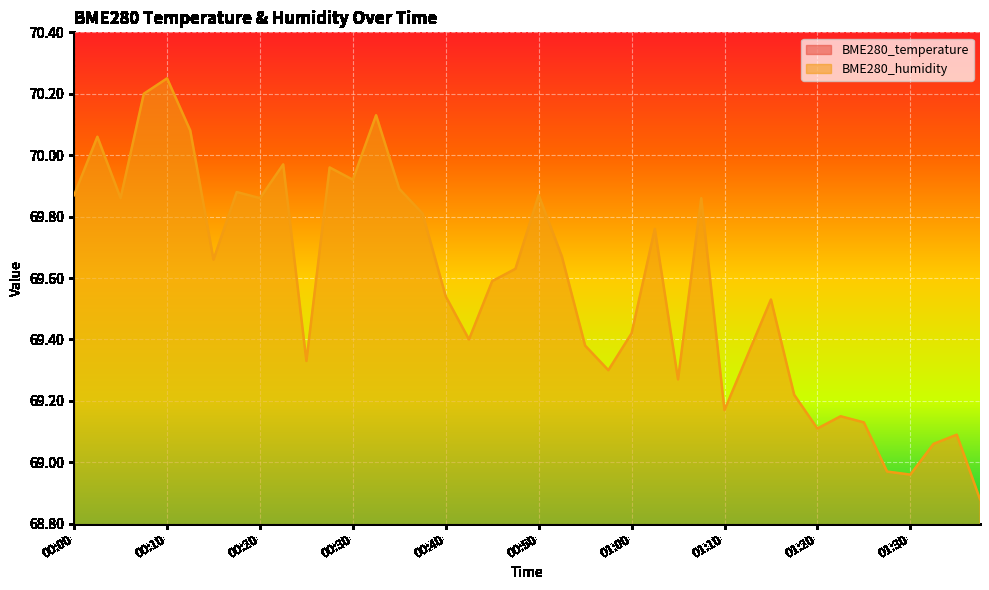

List the series in order of their peak value, highest first.

BME280_humidity, BME280_temperature